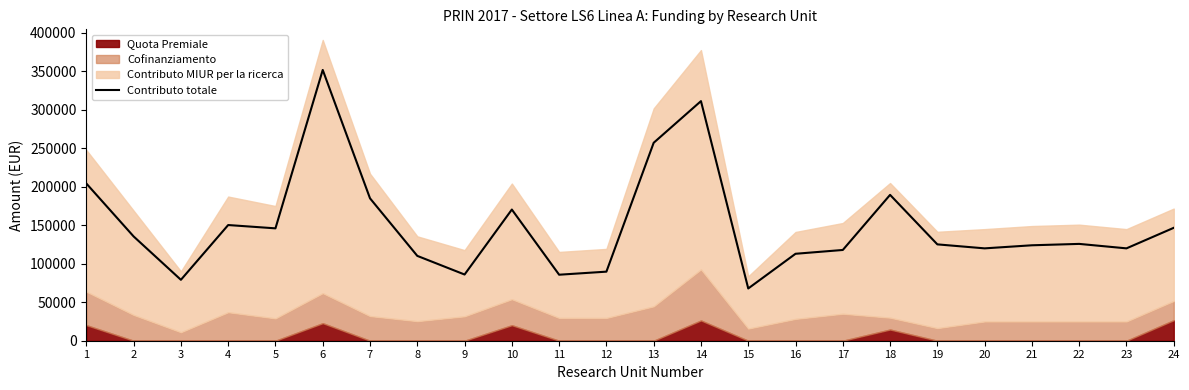

At which label does the data first exceed 125800?

1